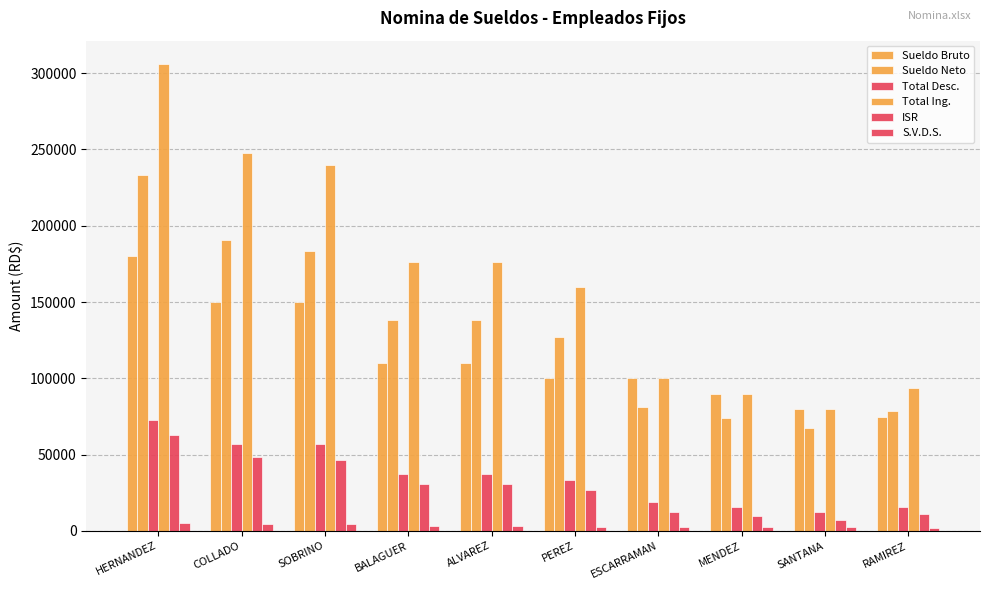

Which category has the highest value in the Sueldo Bruto series?

HERNANDEZ